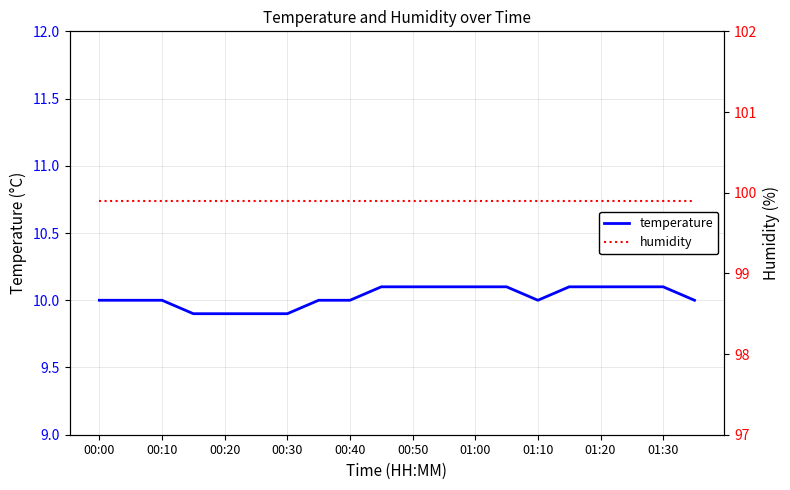

What is the value of the humidity point at the 16th from the left?

99.9